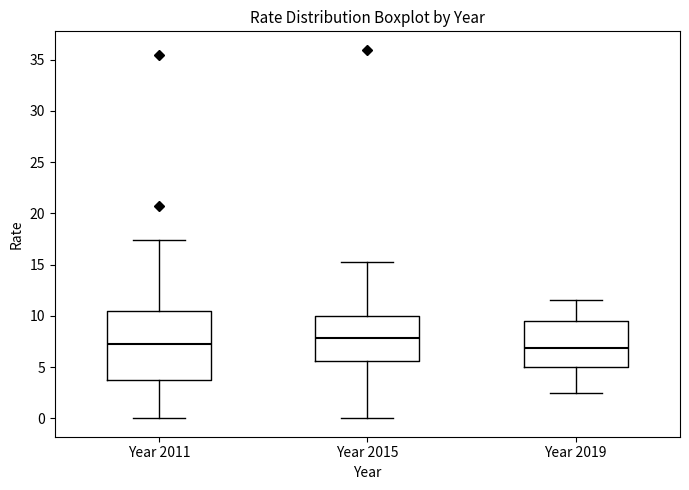

Where does the lower whisker of the box for Year 2019 end on the y-axis? The values are not printed on the chart, so give them approximately, as read against the axis.

2.5